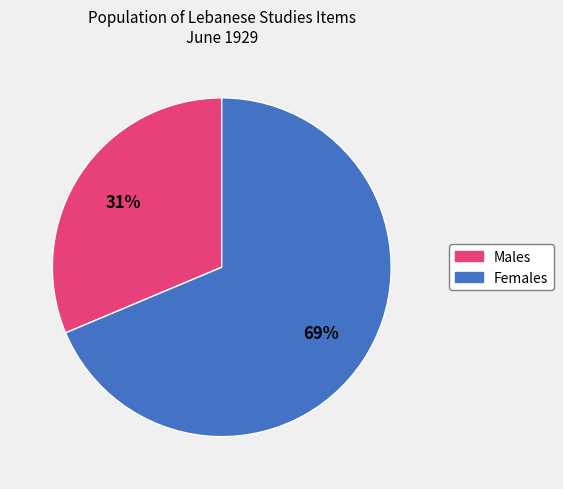

How many slices are in this pie chart?

2